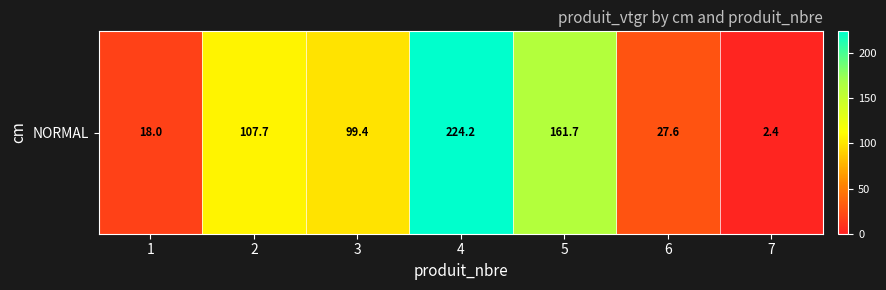

What is the average value?

91.5